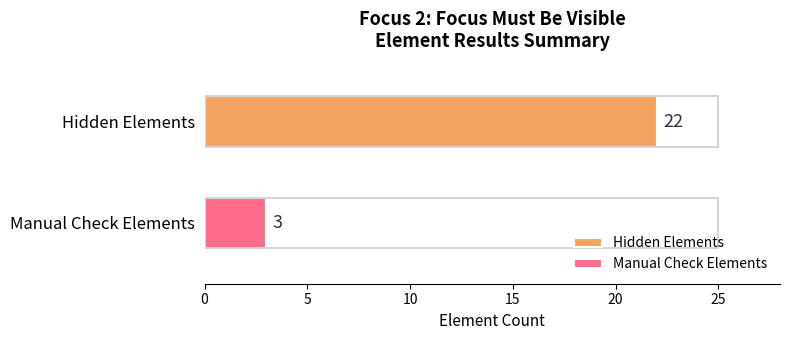

What is the lowest value of the Hidden Elements series?

22